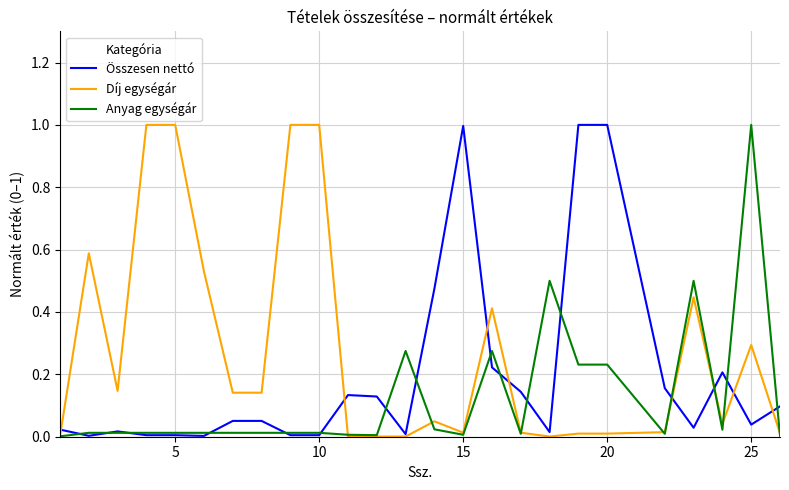

What is the maximum value for Összesen nettó?

1.0